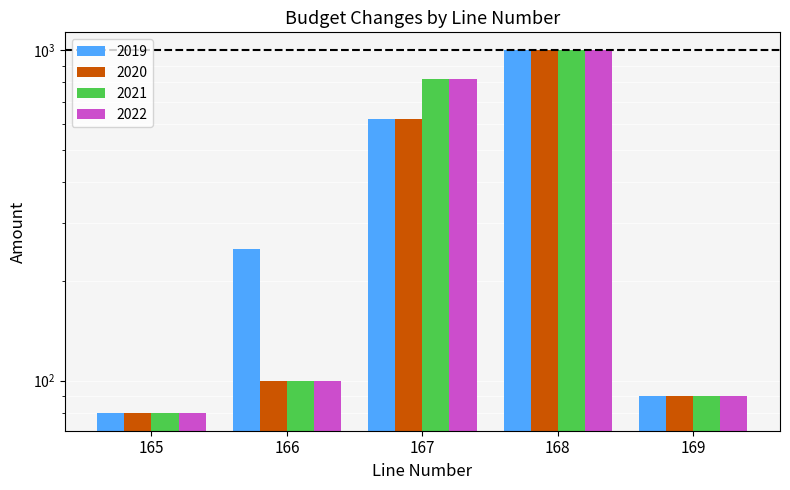

At which category does the chart reach its peak across all series?

168